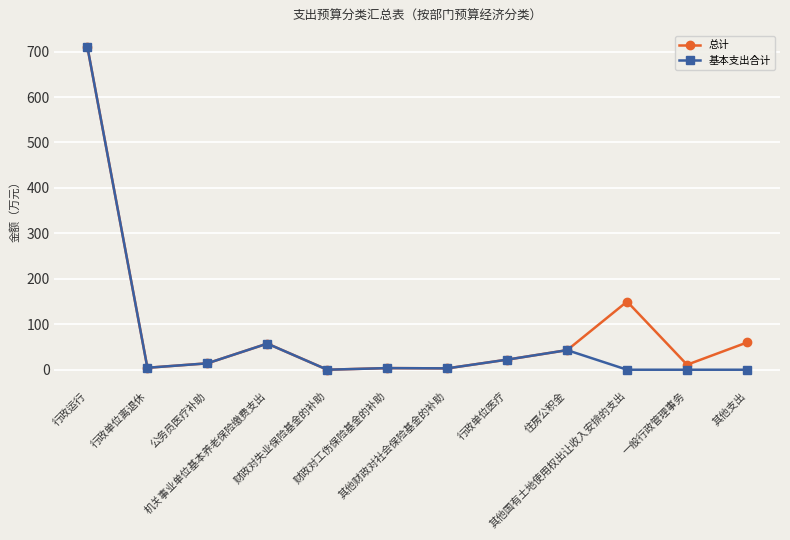

Count the number of categories in the chart.

12